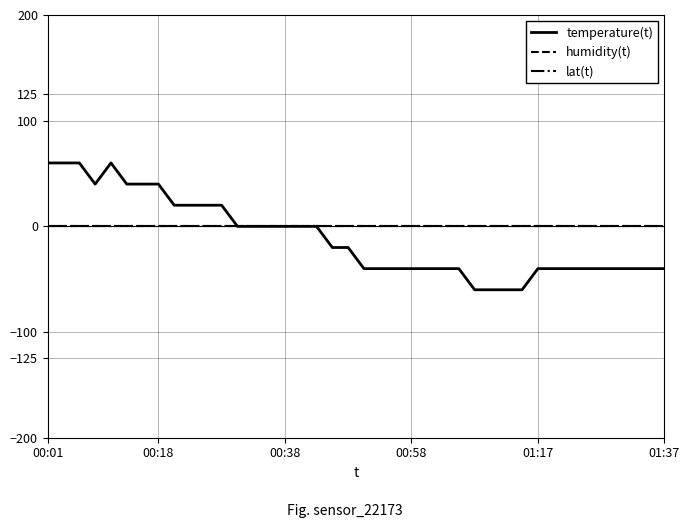

Is this an area chart (filled region under the line)?

No